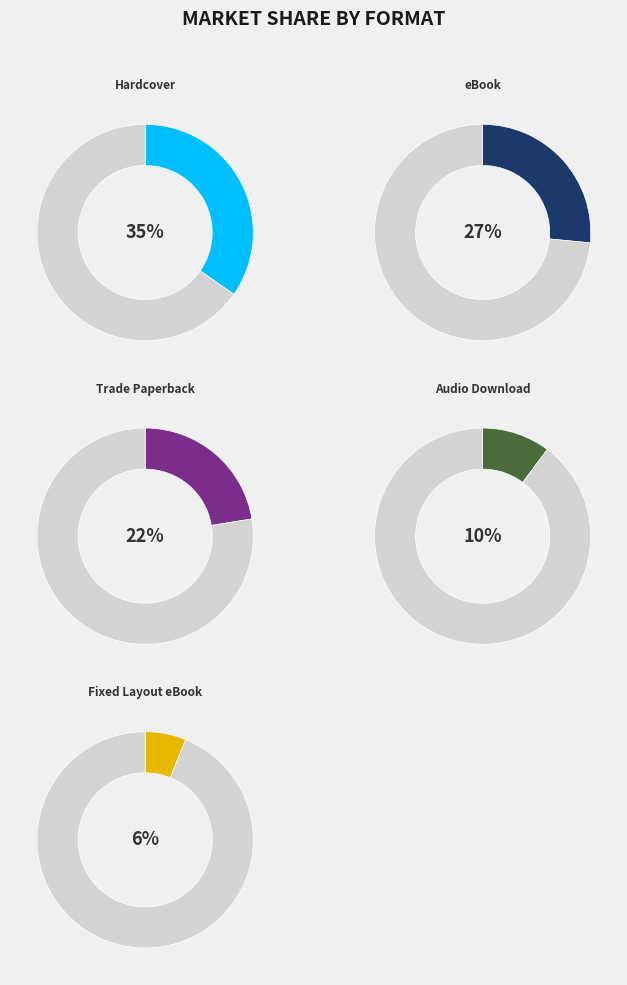

Rank the categories by value from highest to lowest.

Hardcover, eBook, Trade Paperback, Audio Download, Fixed Layout eBook